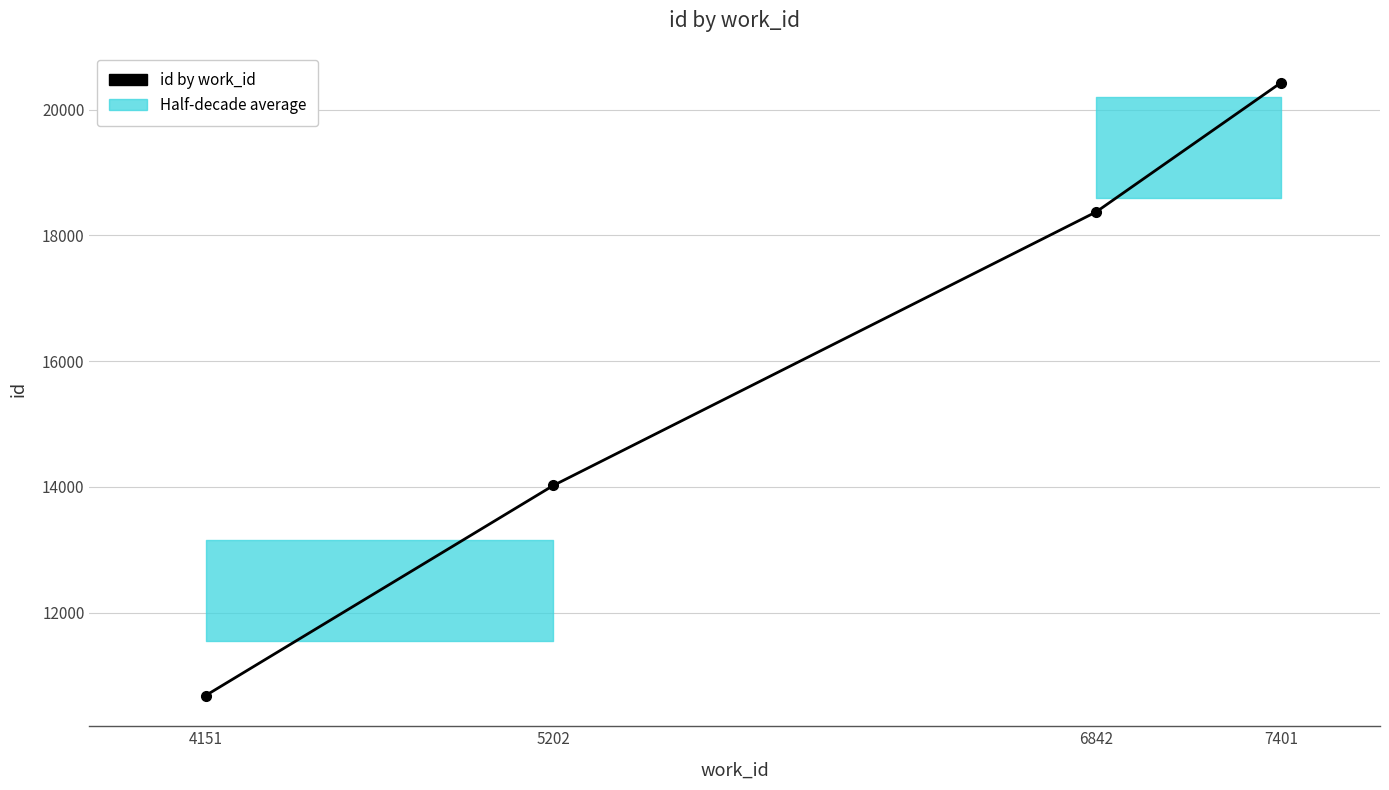

What is the change in value from 6842 to 7401?

+2057